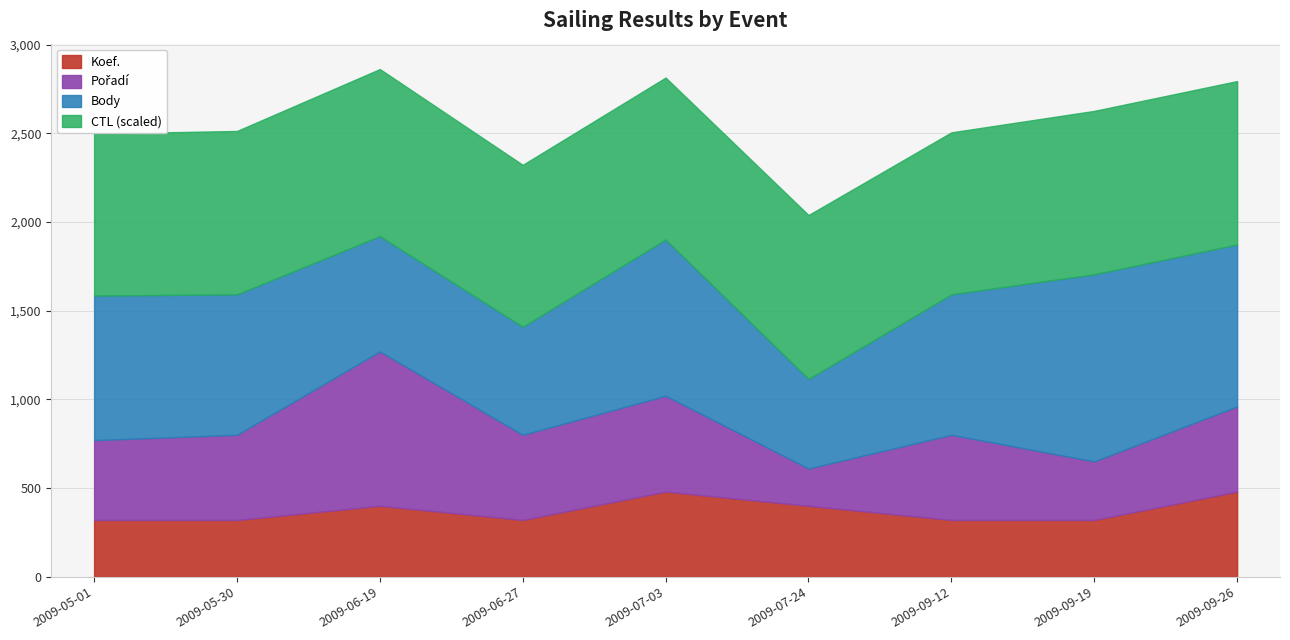

What is the minimum value for Koef.?

320.0